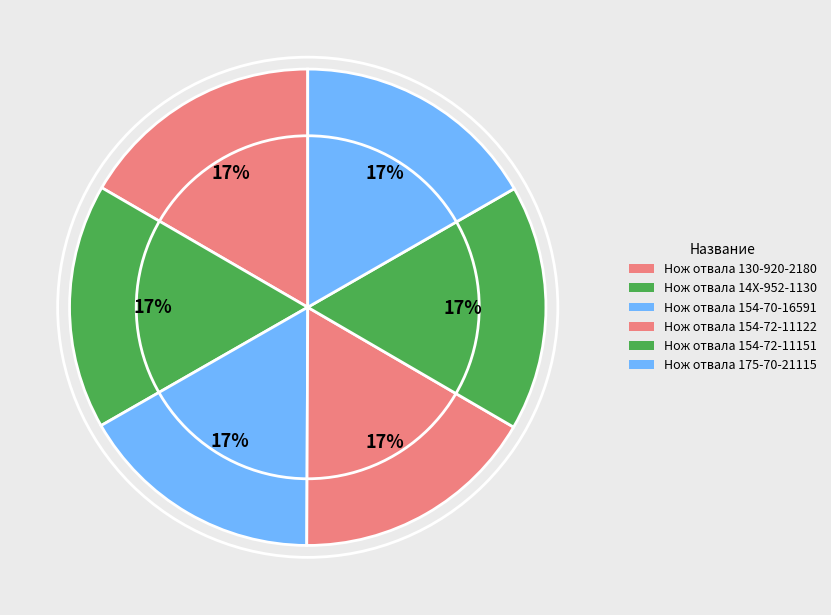

Rank the categories by value from lowest to highest.

Нож отвала 130-920-2180, Нож отвала 14X-952-1130, Нож отвала 154-70-16591, Нож отвала 154-72-11122, Нож отвала 154-72-11151, Нож отвала 175-70-21115